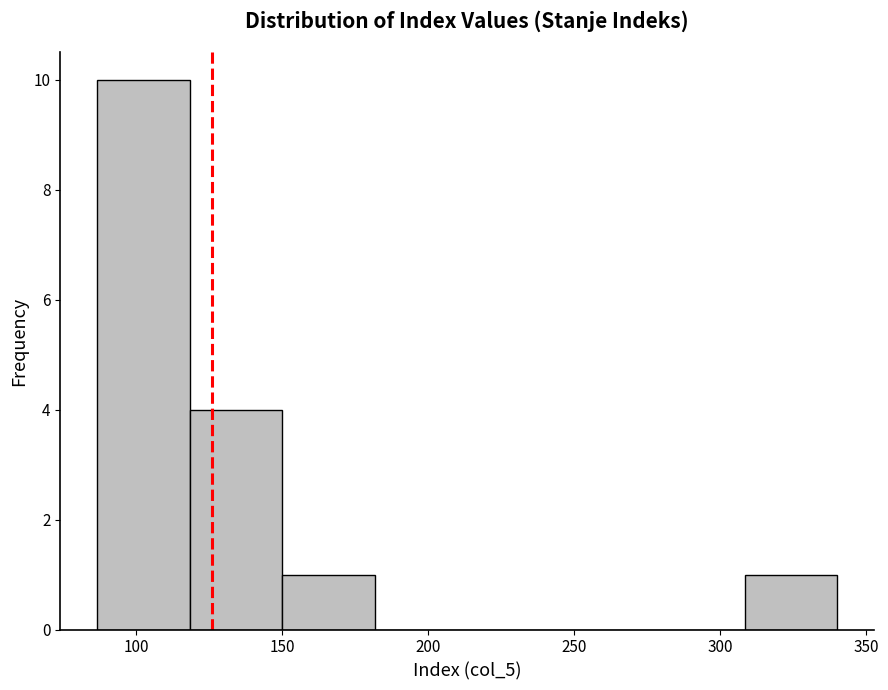

Reading left to right, list every bar in this chart as the range it spans on the x-axis followed by its height. Neither the bar edges nor the heights are printed on the chart, so give them approximately, as read against the axes.

85 to 120: 10
120 to 150: 4
150 to 180: 1
180 to 215: 0
215 to 245: 0
245 to 275: 0
275 to 310: 0
310 to 340: 1